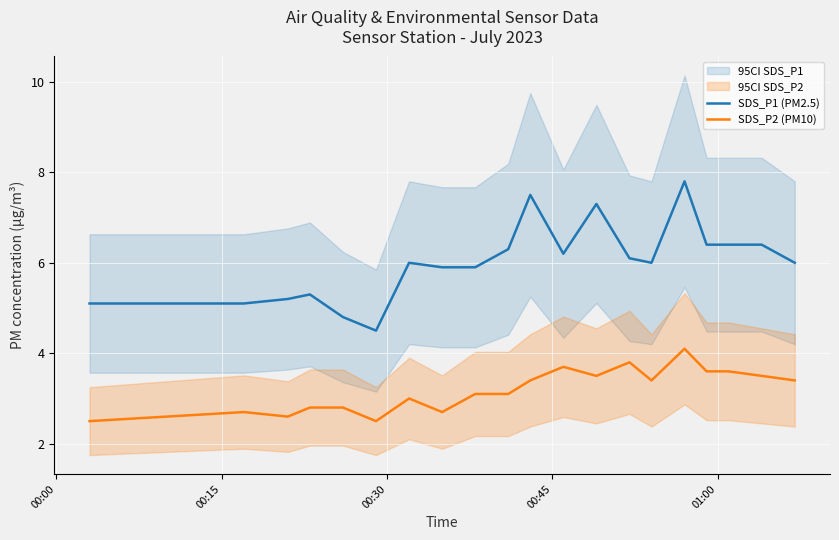

In SDS_P1 (PM2.5), how many points are lower than both neighbors (excluding endpoints)?

3